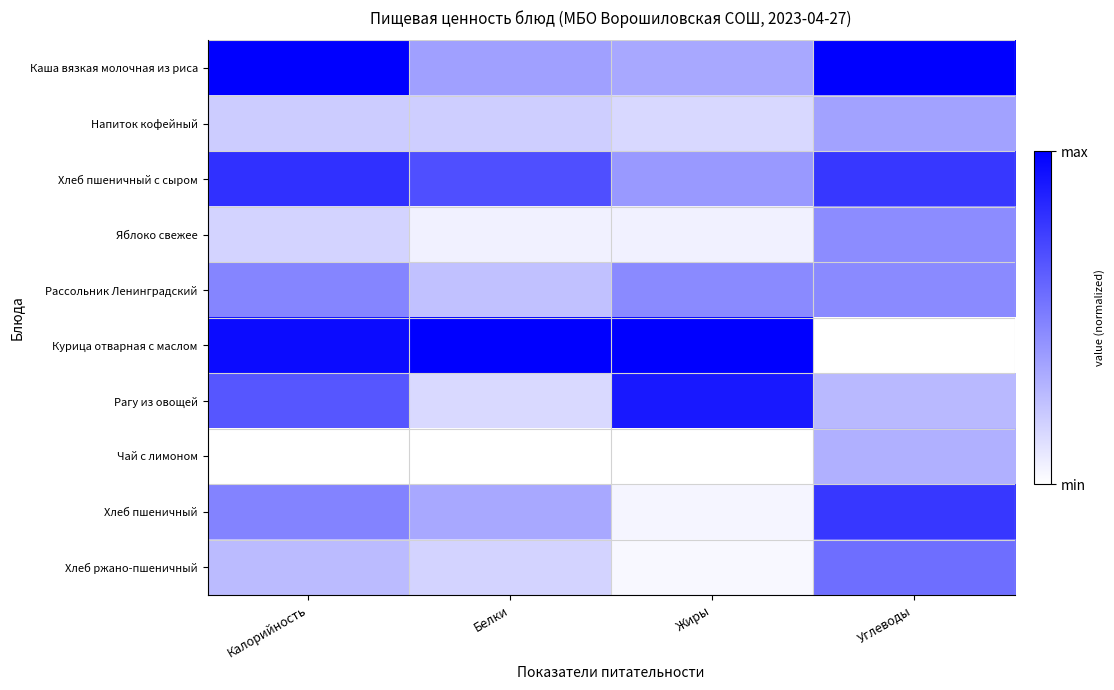

At which category is the sum across all series the highest?

Калорийность